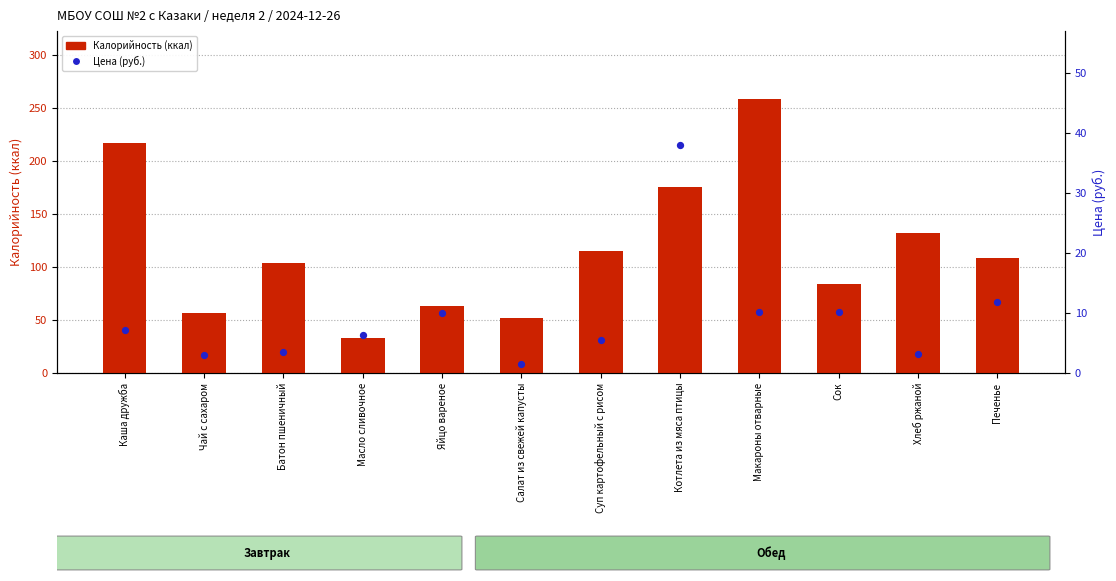

At which category is the sum across all series the highest?

Макароны отварные